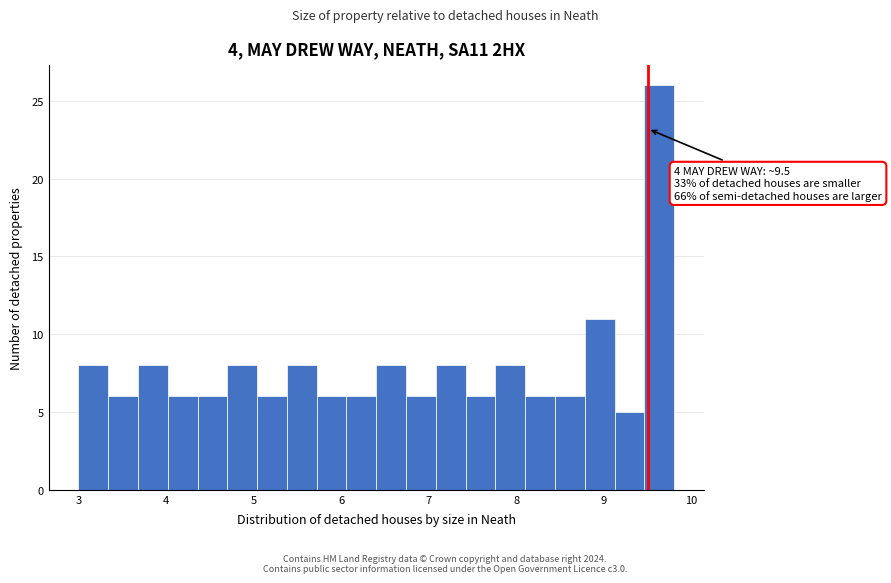

Read against the x-axis, roughly where is the centre of the tallest bar?

9.6